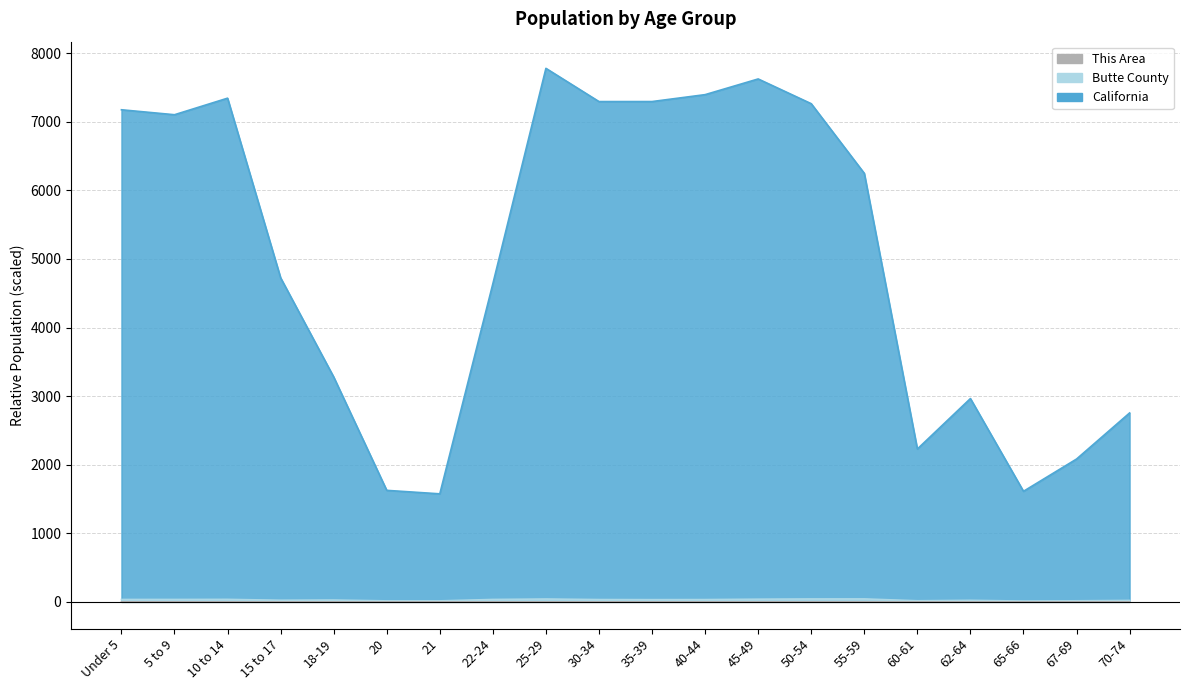

True or false: California has more than 0 points higher than both neighbors.

True